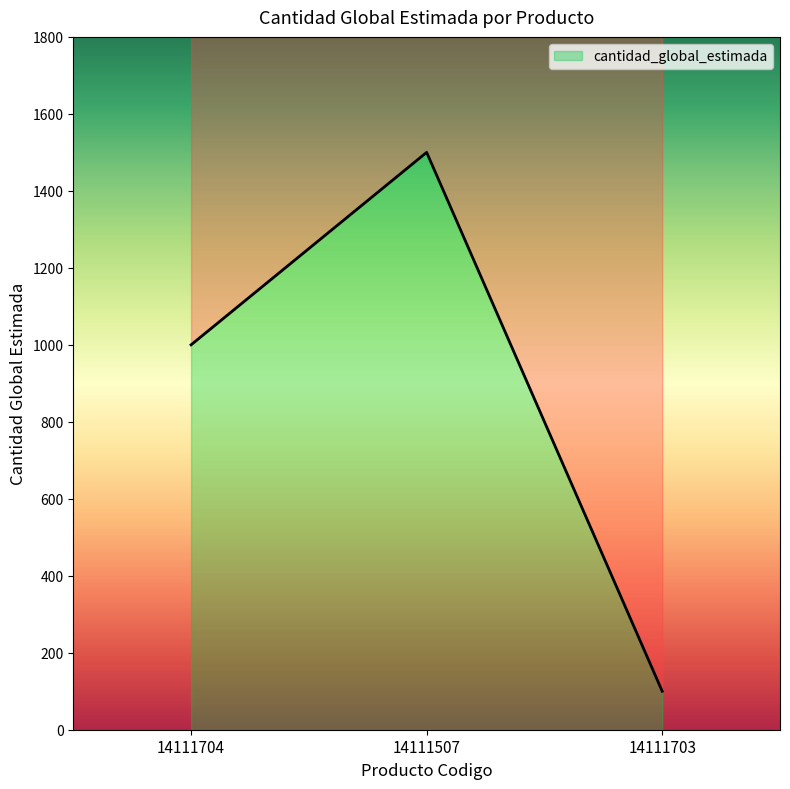

What is the label of the 3rd point from the right?

14111704